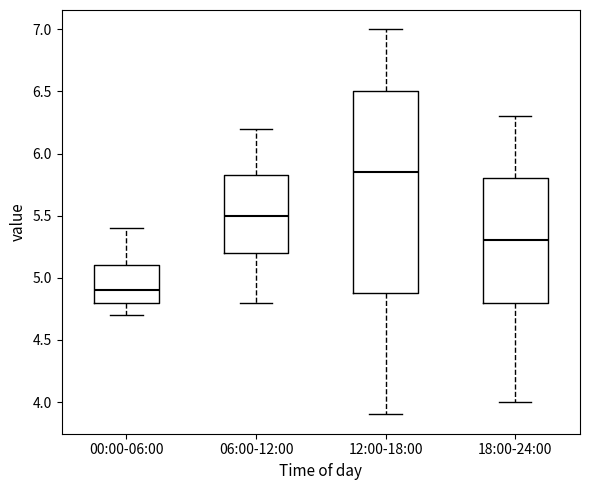

Which box's median line is the lowest?

00:00-06:00